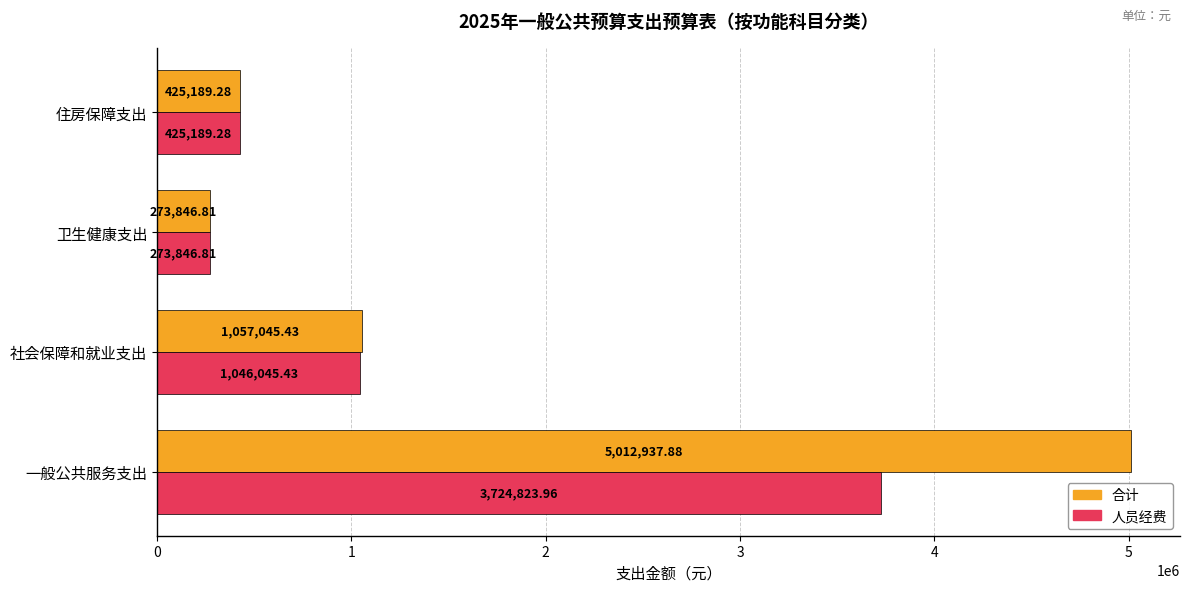

Which series has the largest total across all categories?

合计